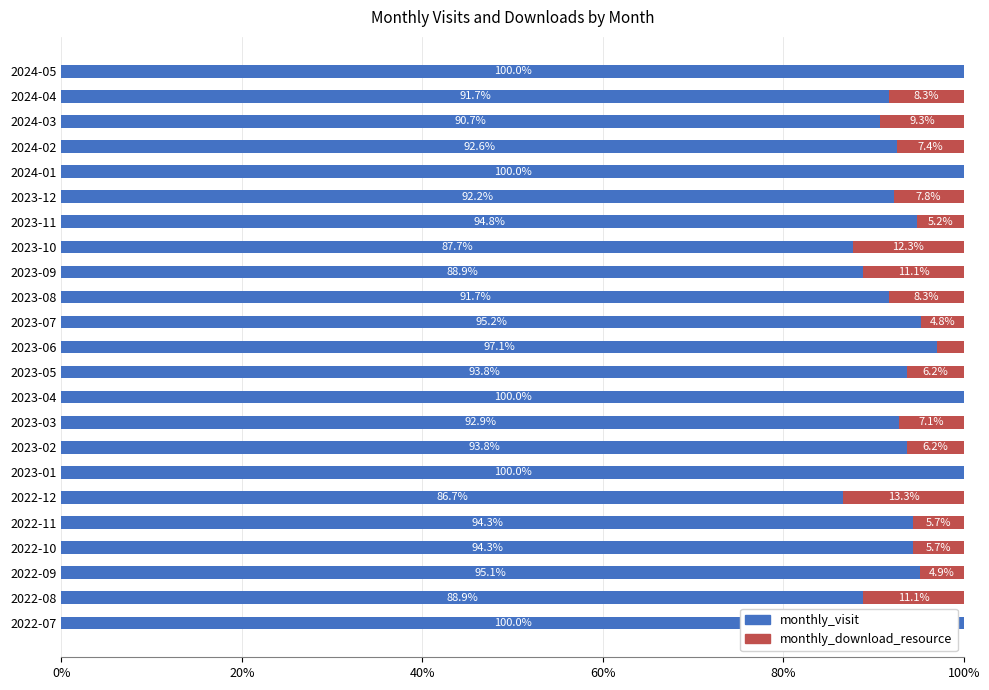

What is the maximum value for monthly_visit?

100.0